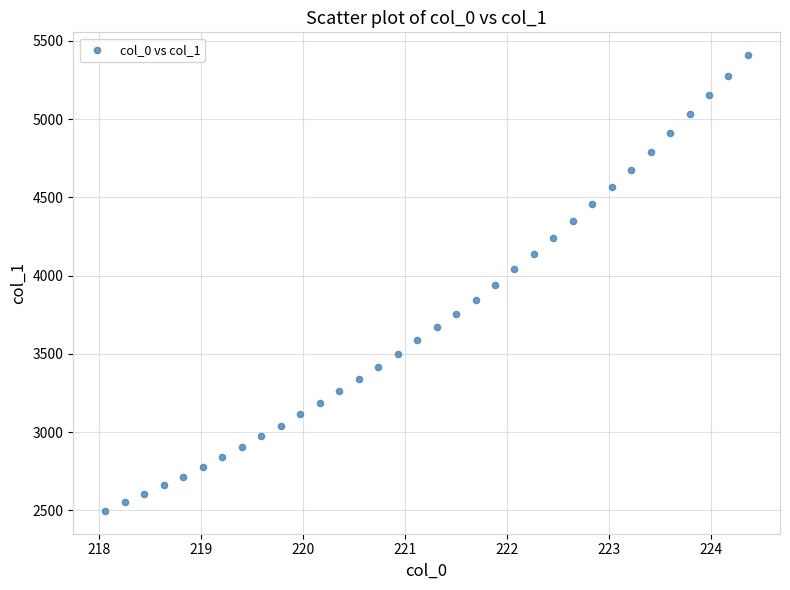

What is the range of X values (max minus min)?

6.3